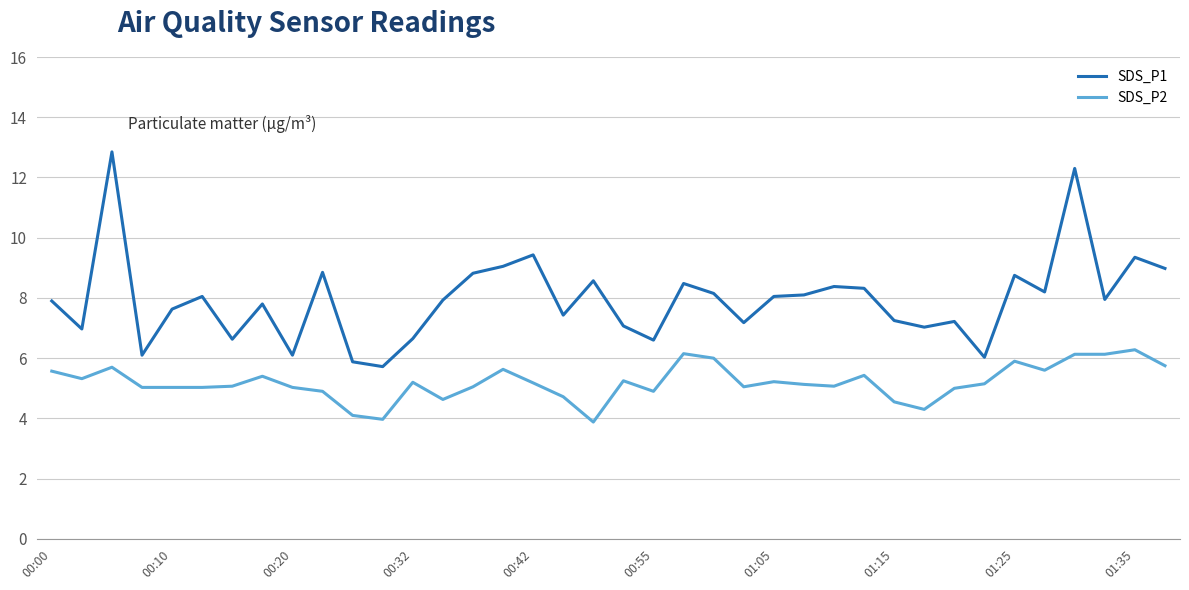

Which series has the widest spread of values?

SDS_P1